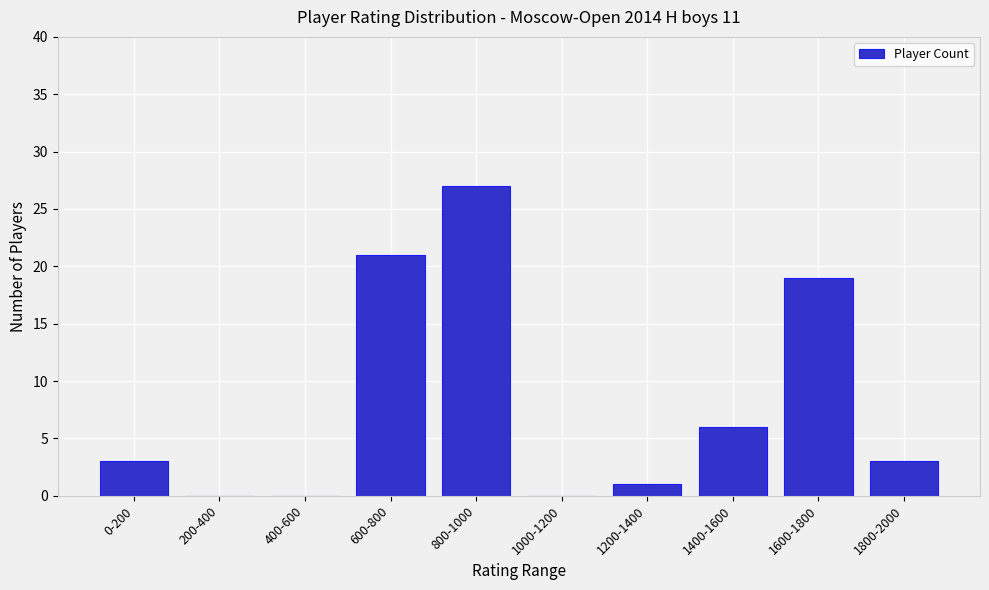

Reading right to left, list all the values displayed in this chart.

1800-2000=3	1600-1800=19	1400-1600=6	1200-1400=1	1000-1200=0	800-1000=27	600-800=21	400-600=0	200-400=0	0-200=3